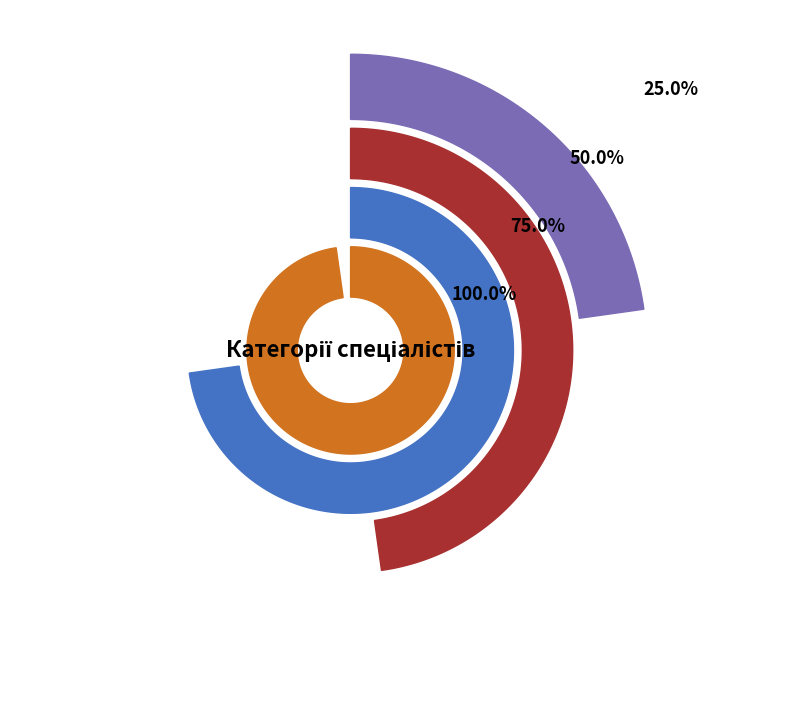

To the nearest percent, what is the difference between the Спеціаліст першої категорії and Спеціаліст вищої категорії slice percentages?

10%